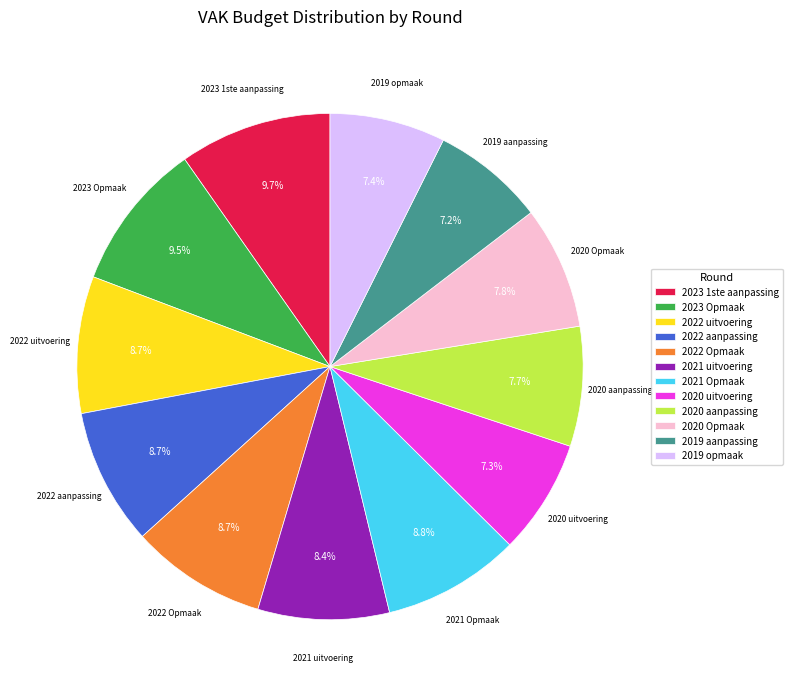

Is there a majority slice in this chart?

No